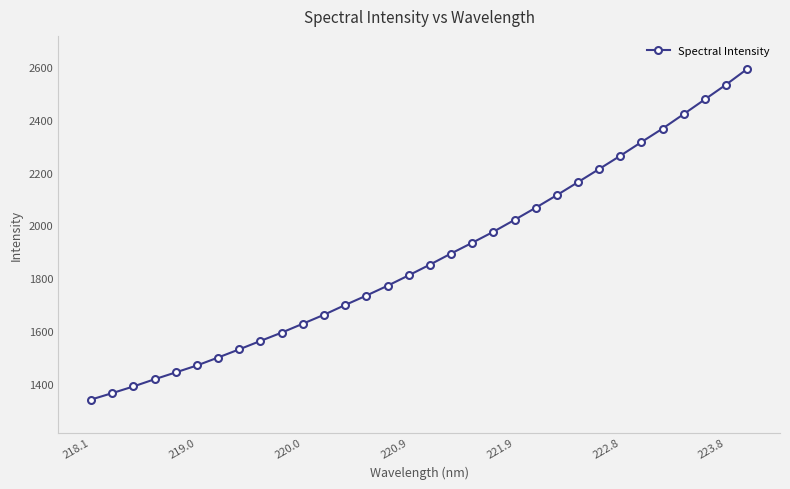

True or false: there are more than 2 points higher than both neighbors.

False